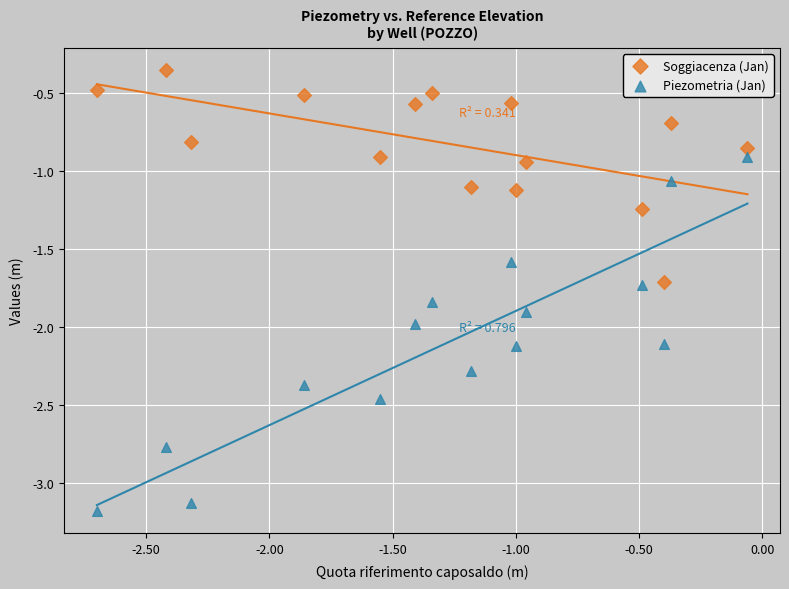

Which series contains the lowest Y value?

Piezometria (Jan)